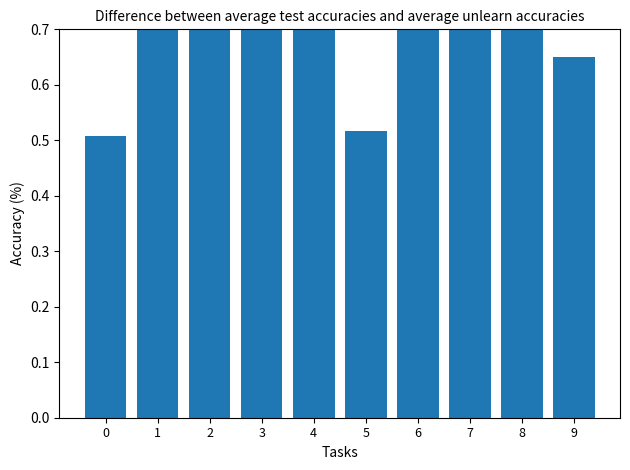

Count the number of categories in the chart.

10